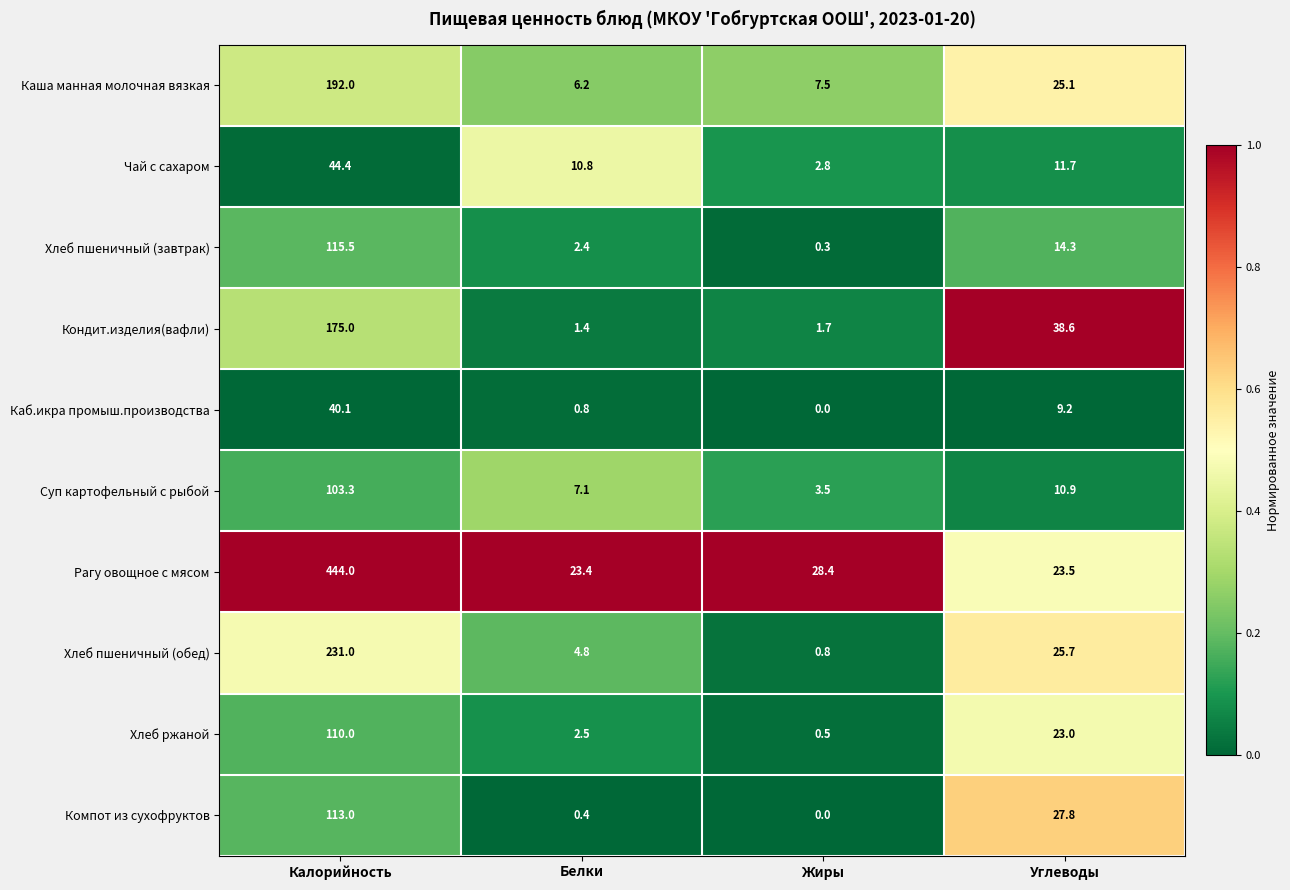

What is the difference between the maximum and second lowest values in the Каша манная молочная вязкая series?

184.5